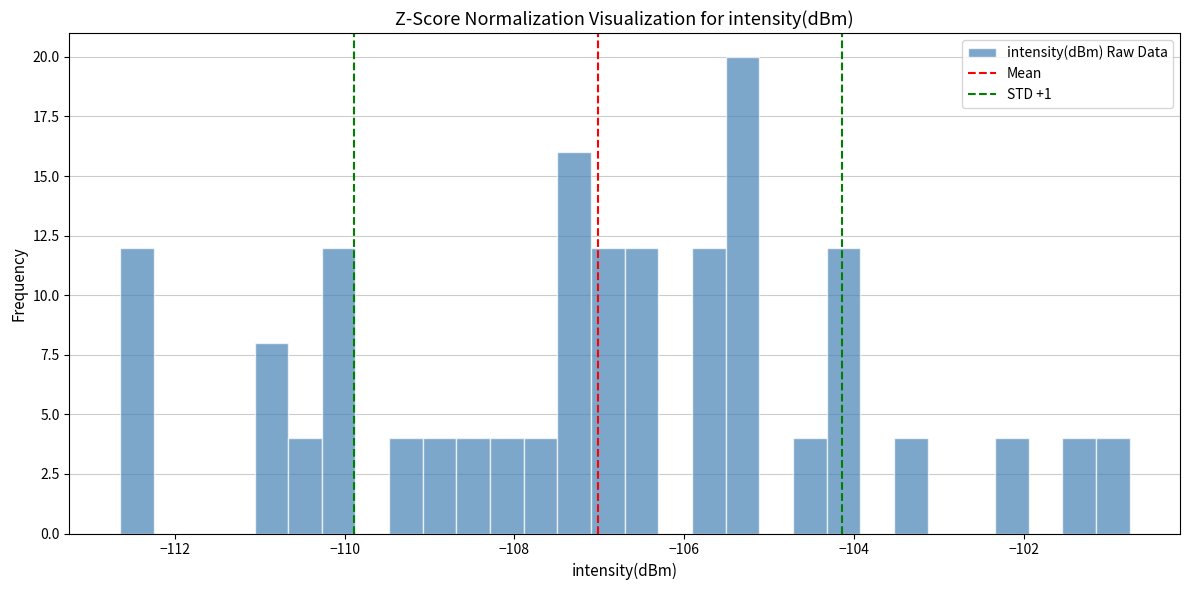

Around what value on the x-axis is the tallest bar? Give the approximate position of its centre, as read against the axis.

-105.4